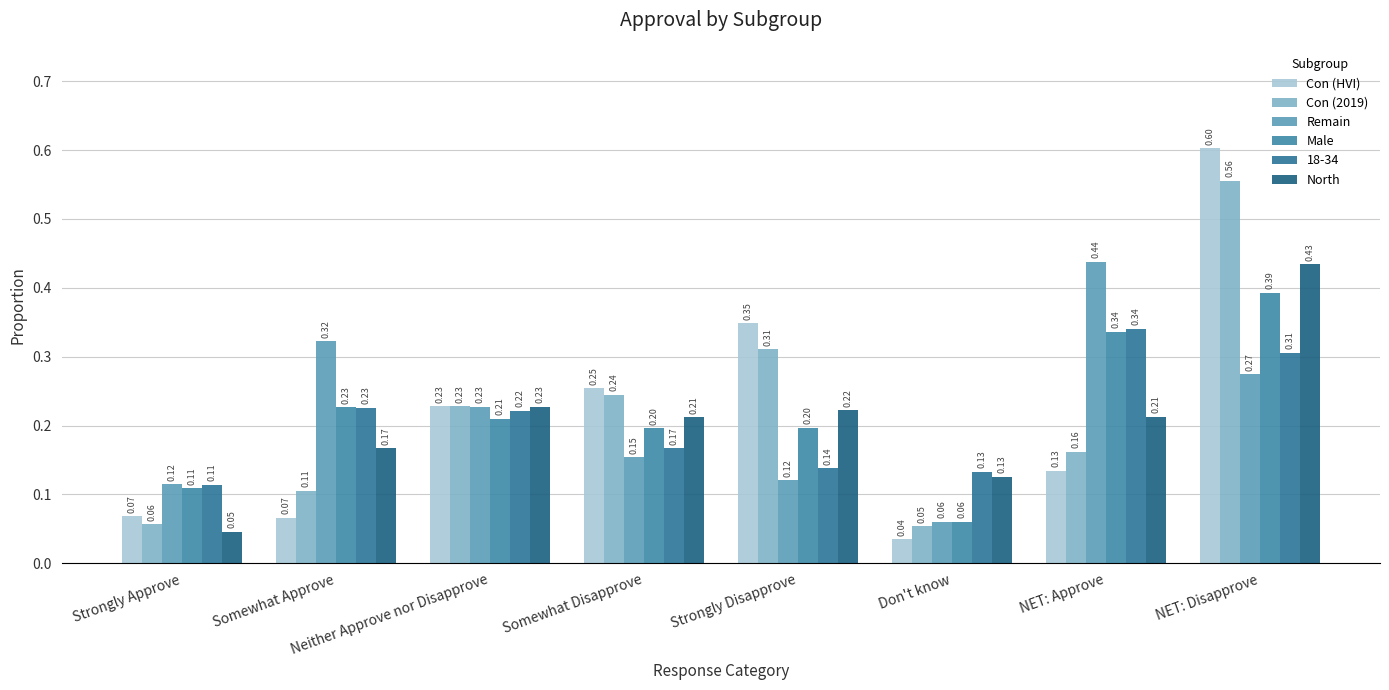

Count the Remain values in the range 0 to 1.

8